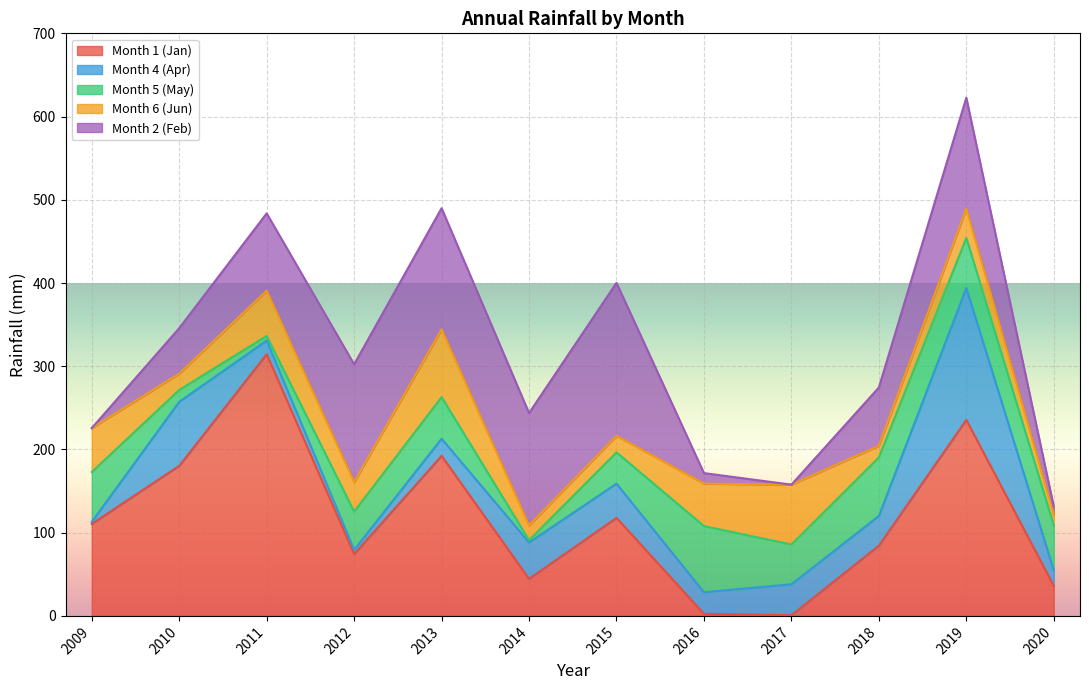

What is the lowest value of the Month 4 (Apr) series?

2.5